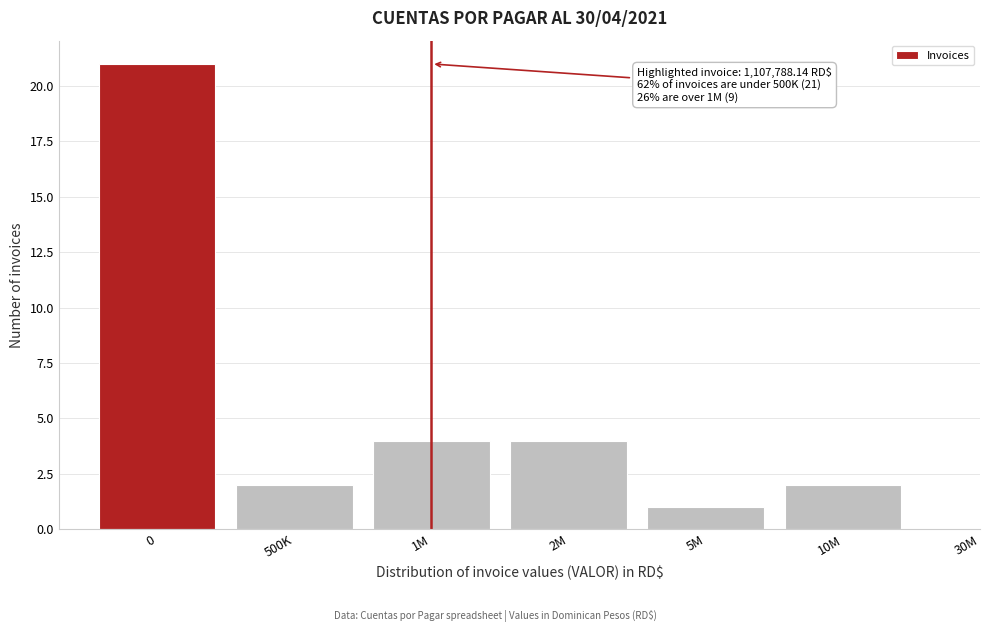

Reading left to right, list all the values displayed in this chart.

21	2	4	4	1	2